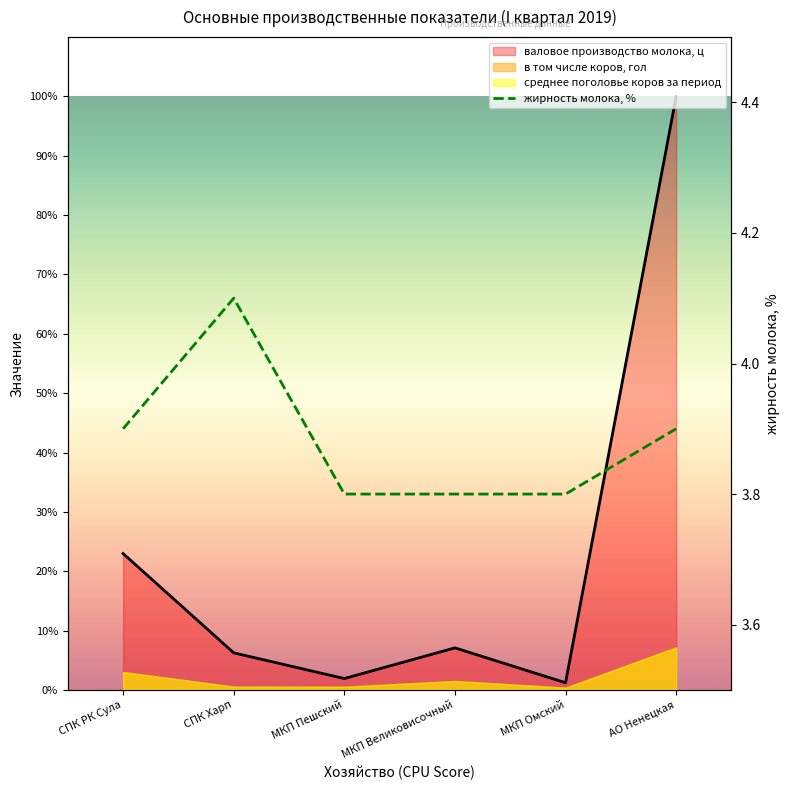

Which category has the lowest value across all series?

МКП Пешский